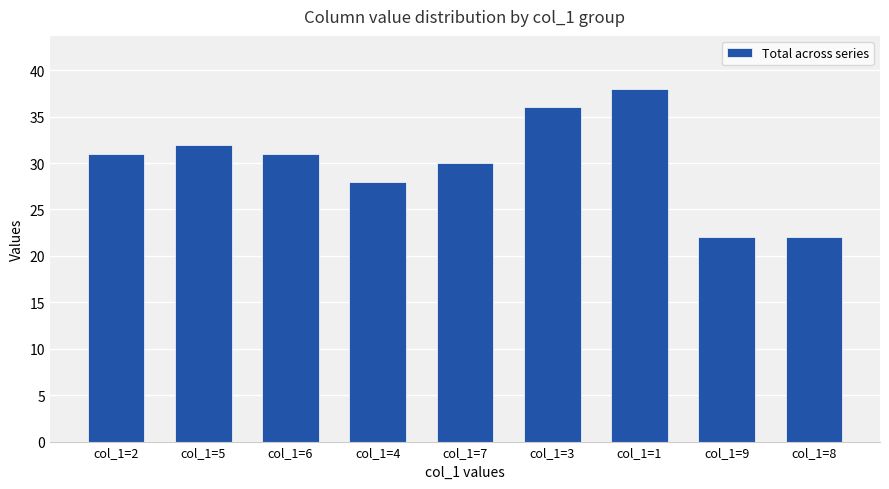

What is the ratio of the value at col_1=6 to the value at col_1=7?

1.0